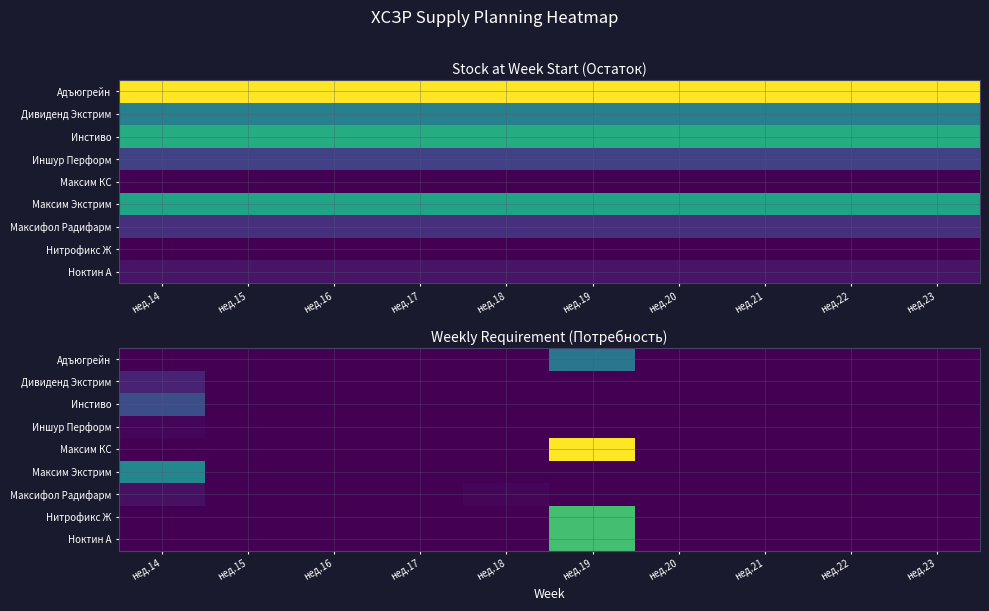

The value of Дивиденд Экстрим at нед.20 is 557. True or false?

False